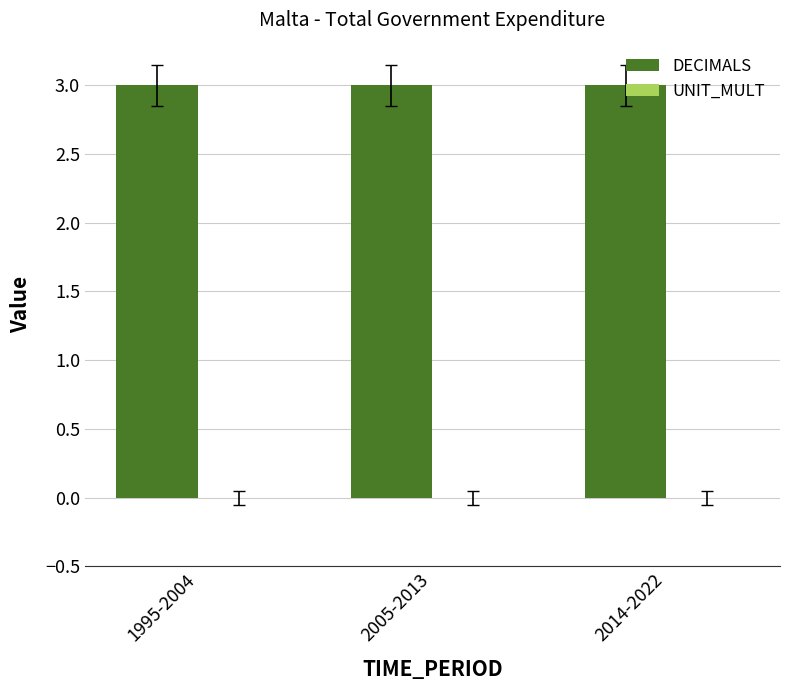

Rank the series at 2014-2022 from lowest to highest value.

UNIT_MULT, DECIMALS